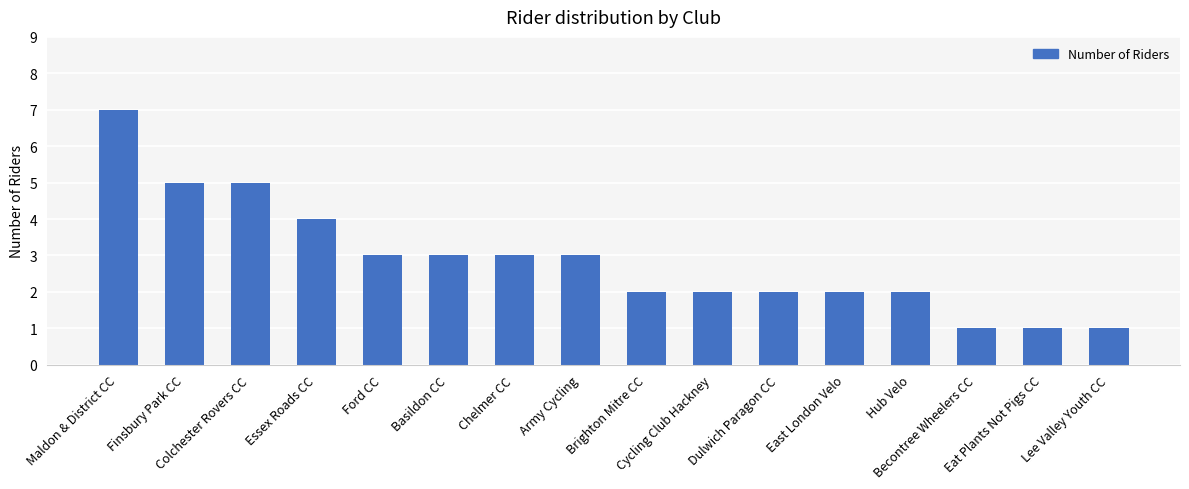

Are the bars horizontal?

No